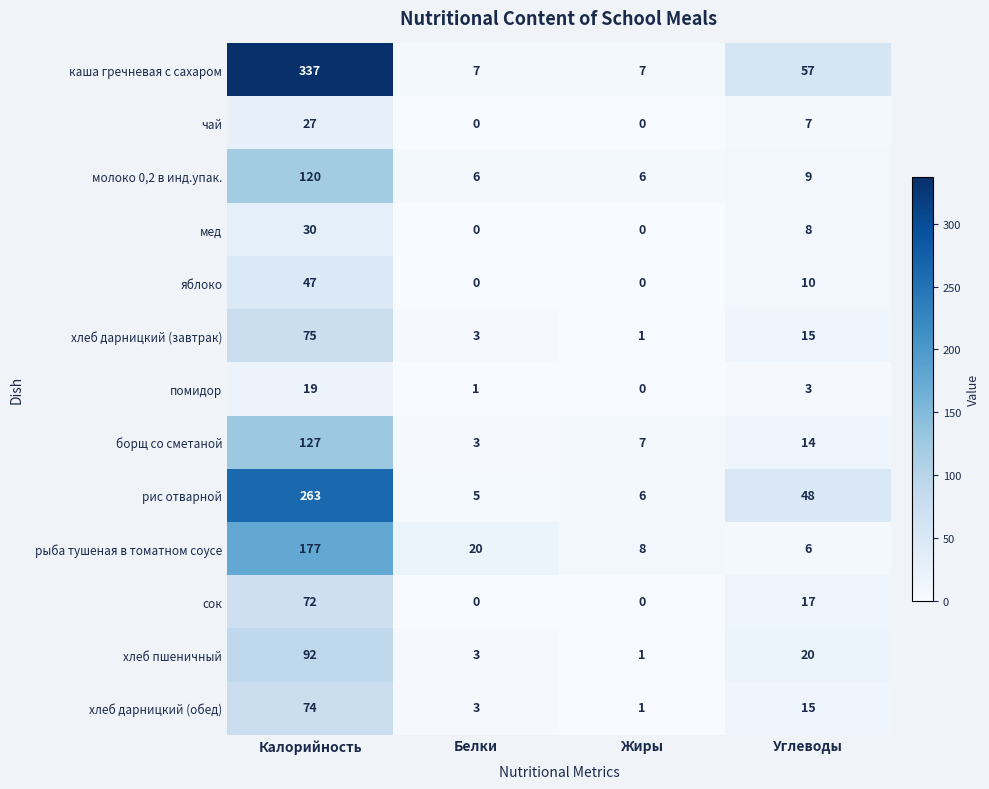

True or false: мед has a value of 18 at Жиры.

False